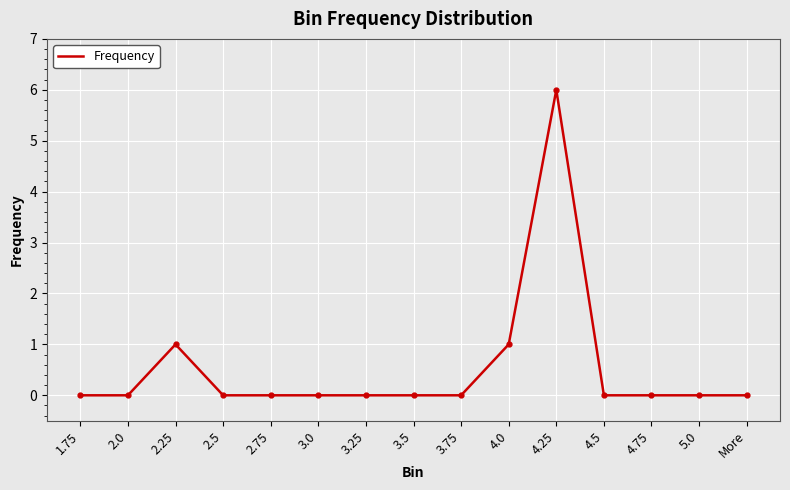

Is it true that the value at 4.0 is 0?

False